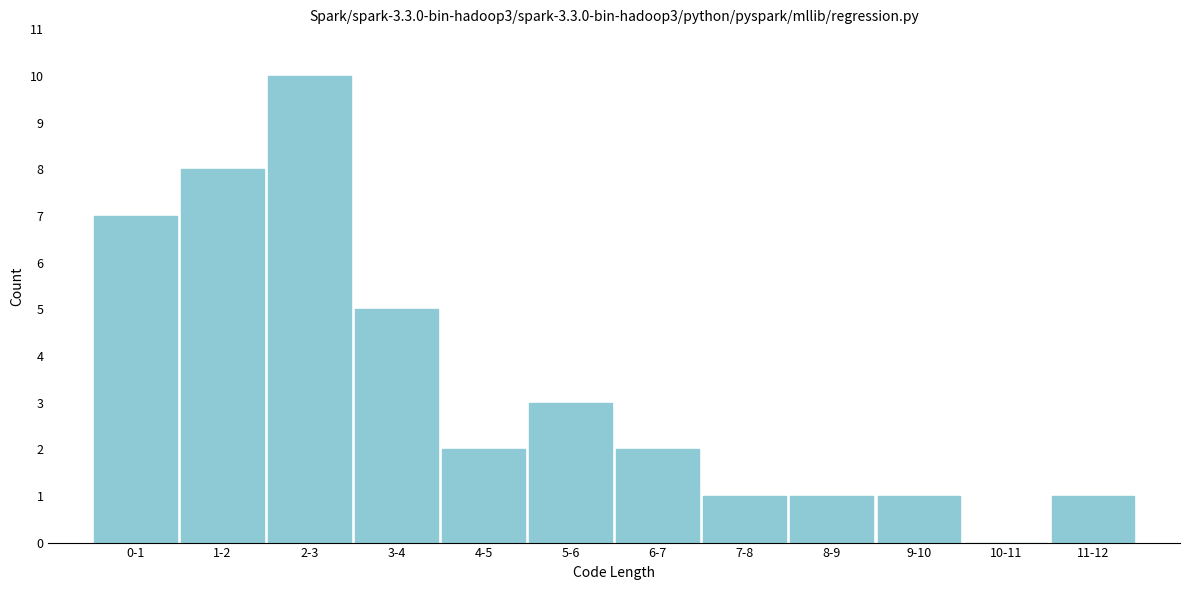

Reading left to right, list all the values displayed in this chart.

0-1=7	1-2=8	2-3=10	3-4=5	4-5=2	5-6=3	6-7=2	7-8=1	8-9=1	9-10=1	10-11=0	11-12=1